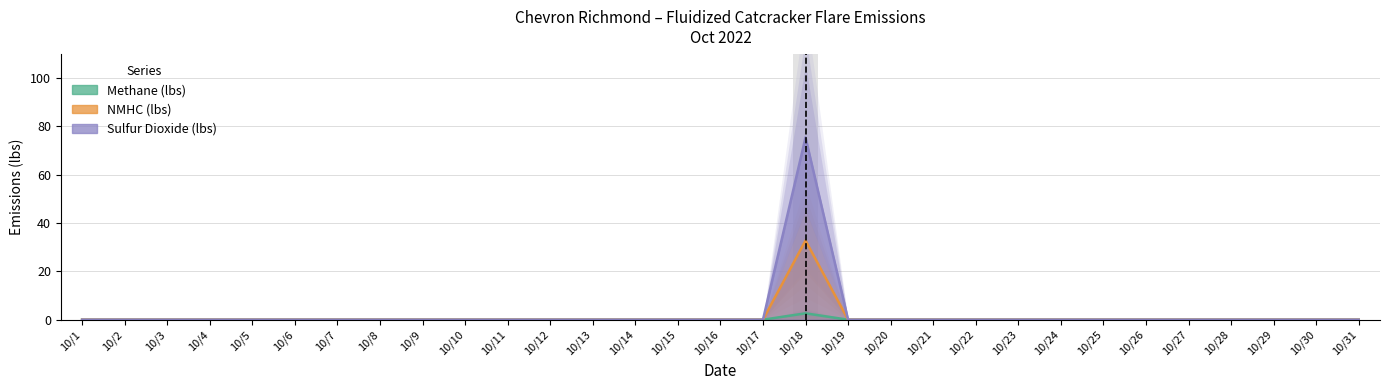

How many series are shown in this chart?

3